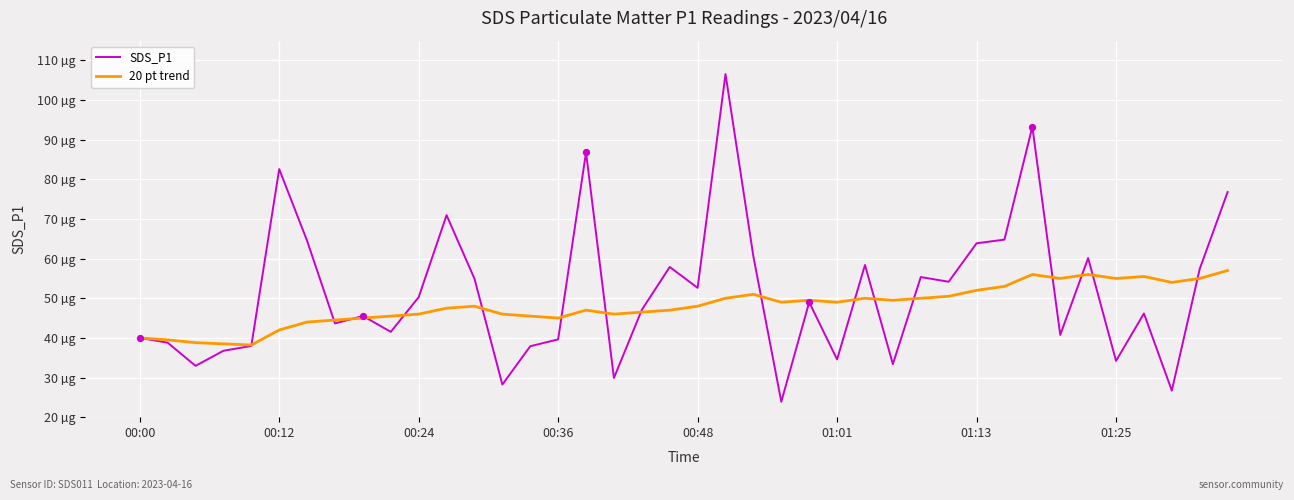

Does the chart have visible grid lines?

Yes